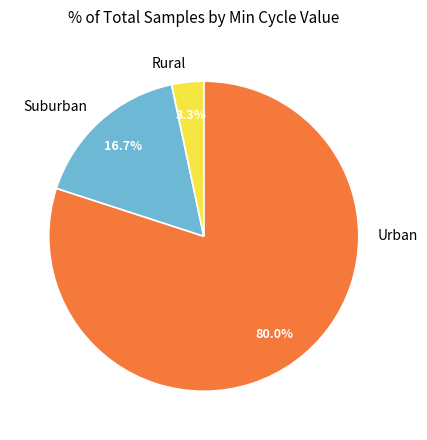

Rank the categories by value from highest to lowest.

Urban, Suburban, Rural